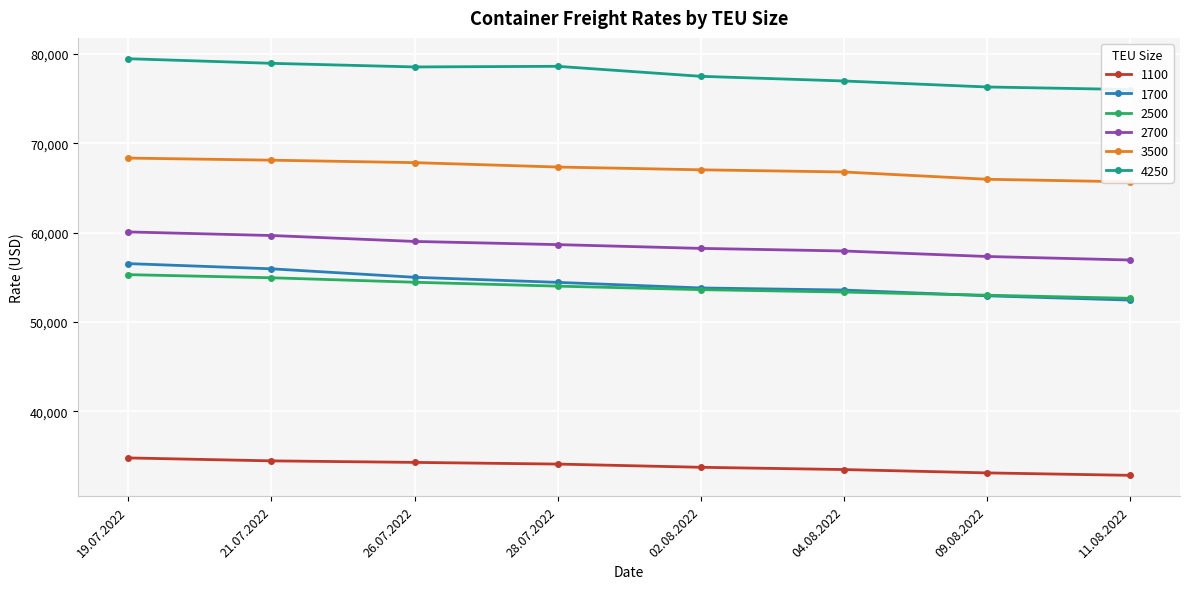

Rank the series at 11.08.2022 from highest to lowest value.

4250, 3500, 2700, 2500, 1700, 1100